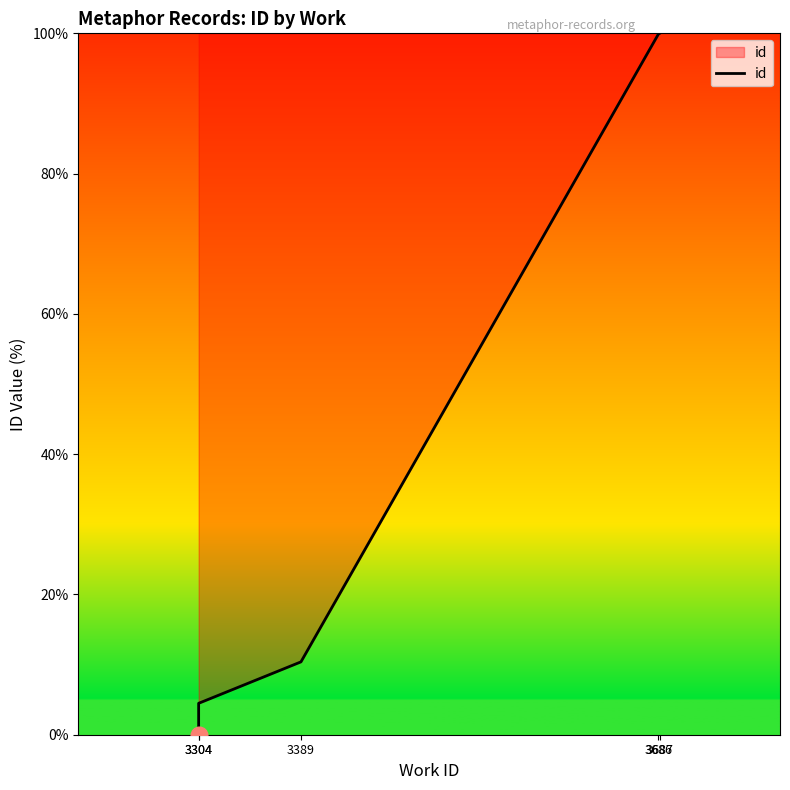

What is the sum of all values?

214.8